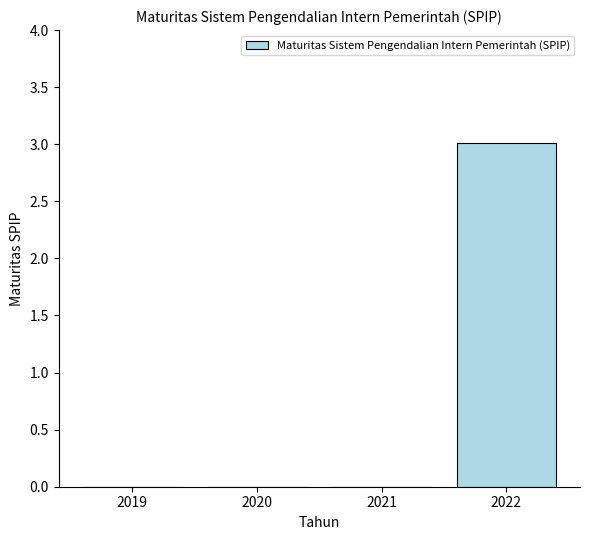

Read the value at 2022.

3.0